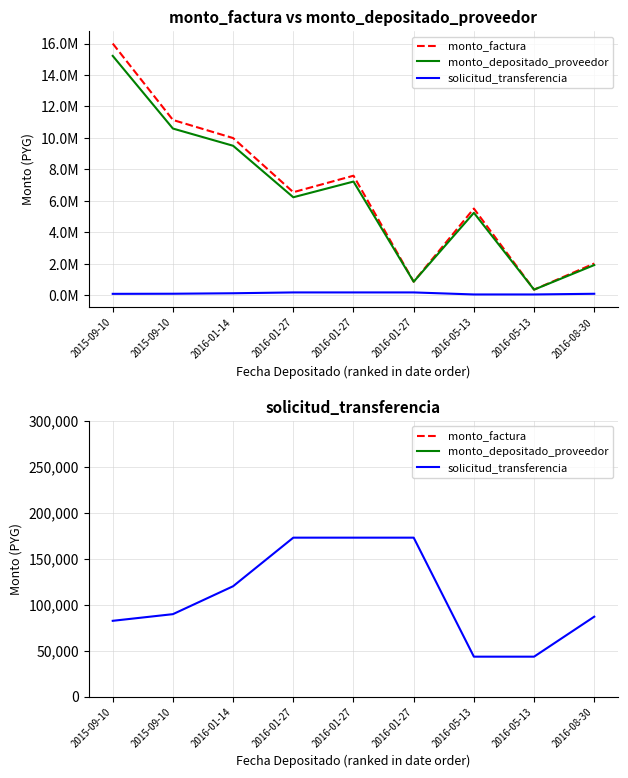

What is the sum of all monto_depositado_proveedor values?

57105837